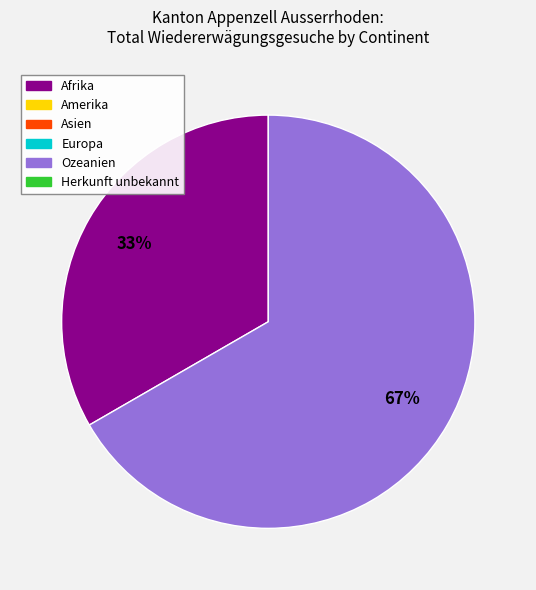

Is there a majority slice in this chart?

Yes